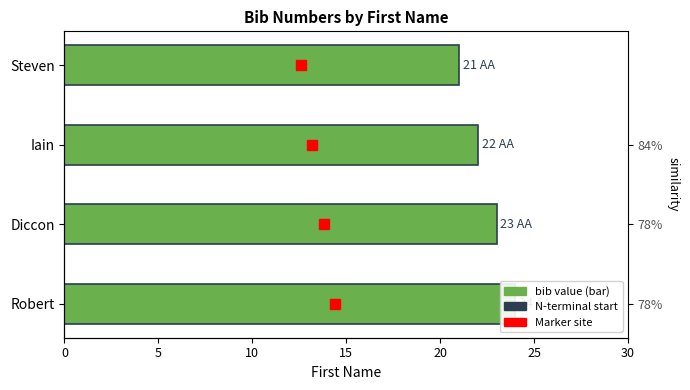

How many values exceed 23?

1